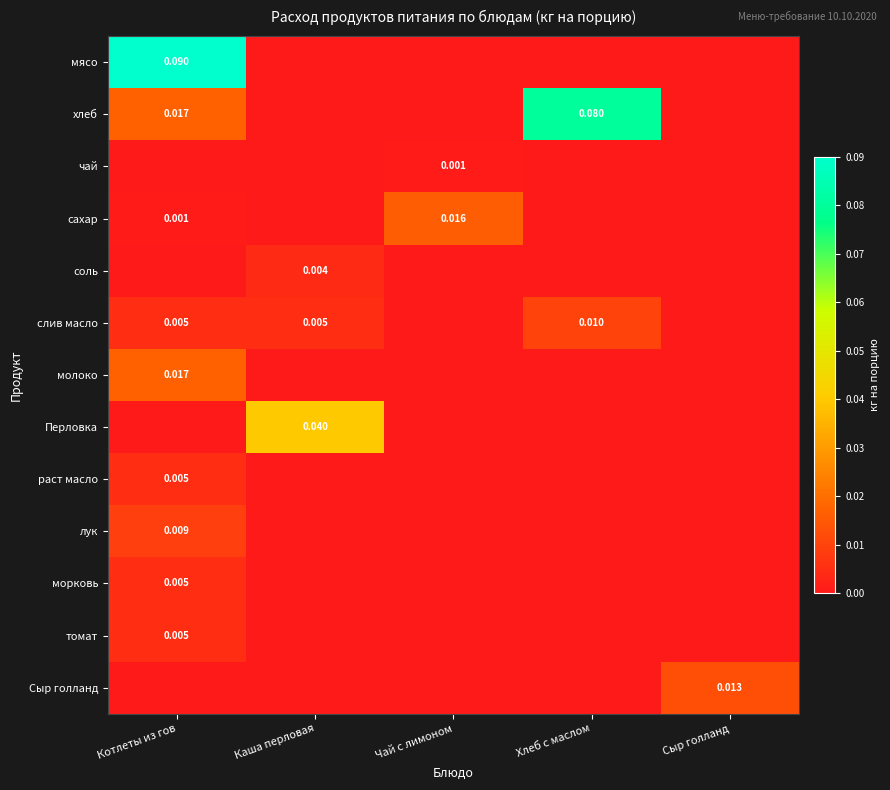

The value of Сыр голланд at Чай с лимоном is 0.0. True or false?

True